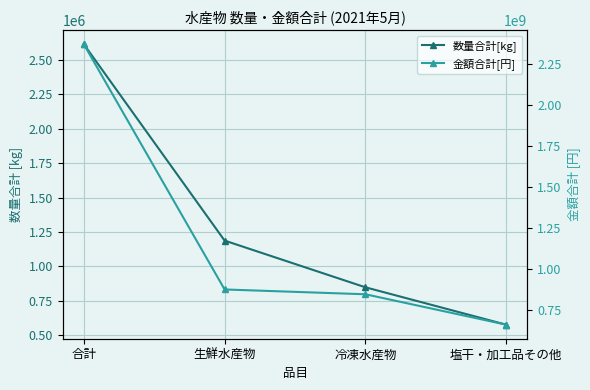

How many data points does each series have?

4